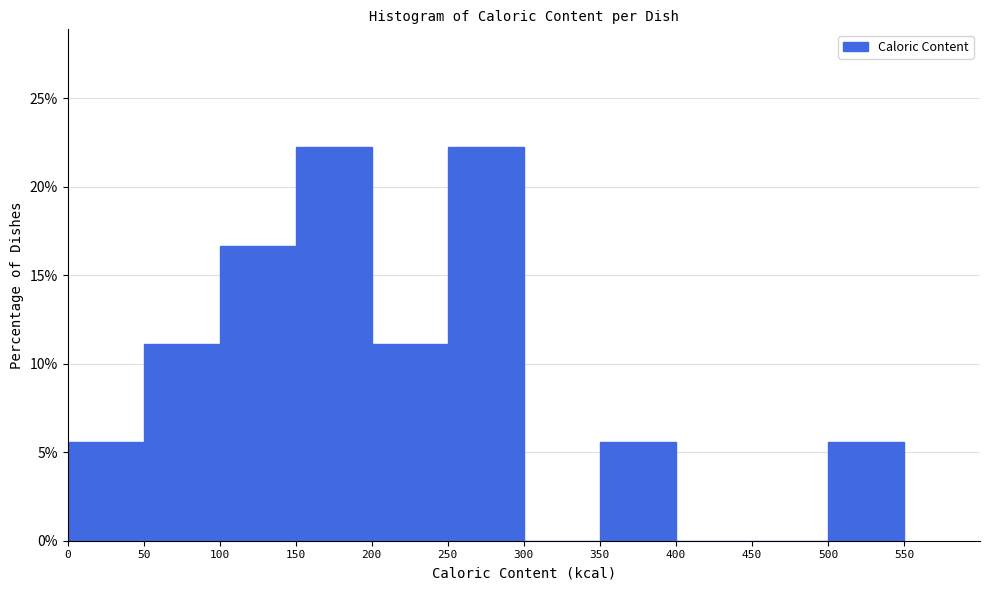

Reading left to right, transcribe this chart: for each bar, give the range it covers on the x-axis and its height. The values are not printed on the chart, so give them approximately, as read against the axis.

0 to 50: 5.5
50 to 100: 11.0
100 to 150: 16.5
150 to 200: 22.0
200 to 250: 11.0
250 to 300: 22.0
300 to 350: 0
350 to 400: 5.5
400 to 450: 0
450 to 500: 0
500 to 550: 5.5